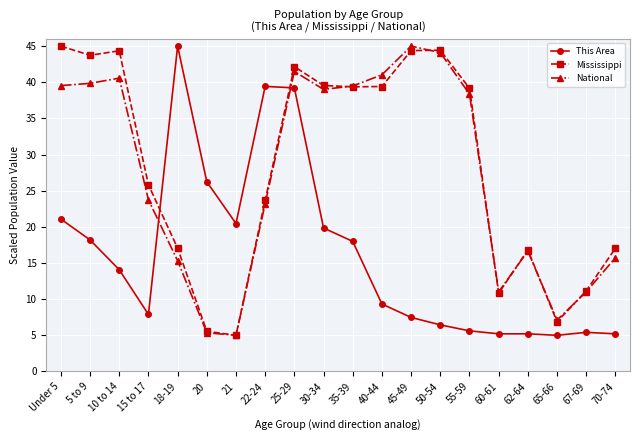

What is the difference between the highest and lowest values at 45-49?

37.5